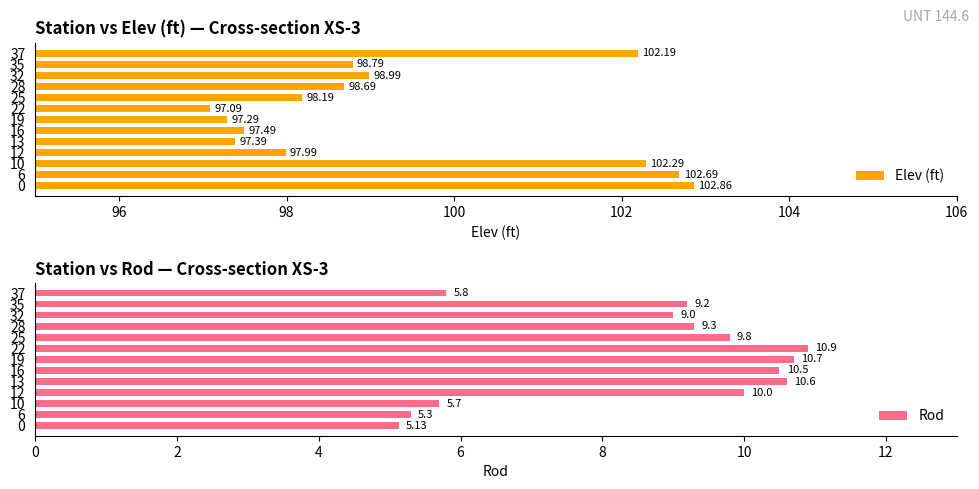

Rank the categories by Rod value from highest to lowest.

22, 19, 13, 16, 12, 25, 28, 35, 32, 37, 10, 6, 0